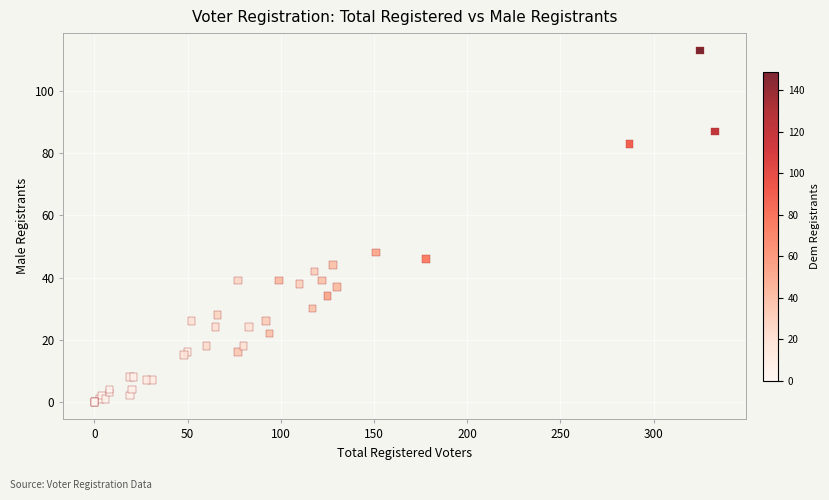

What Y value in the scatter plot is closest to 56?

48